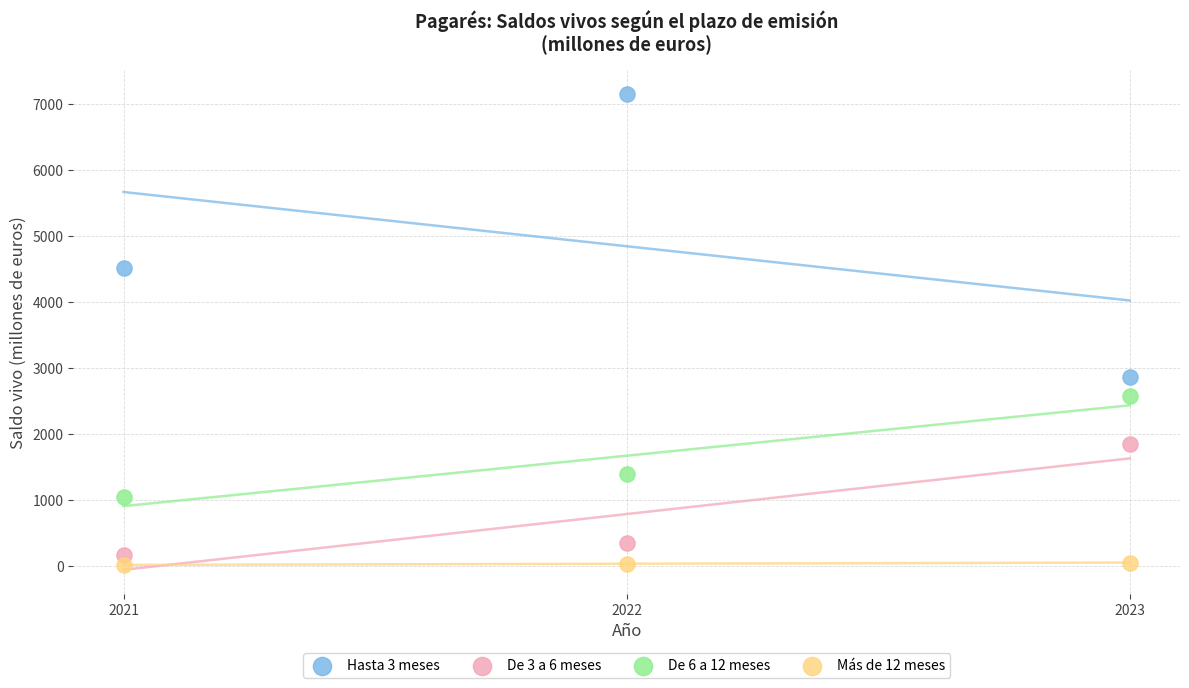

Which series reaches the minimum Y coordinate?

Más de 12 meses